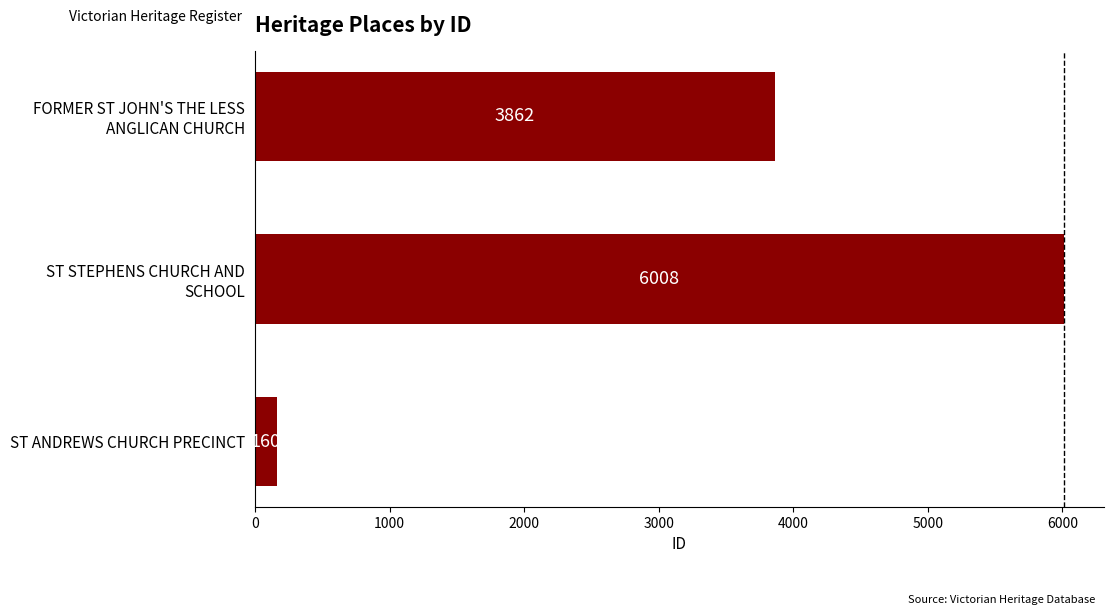

List the labels in order of value, largest first.

ST STEPHENS CHURCH AND
SCHOOL, FORMER ST JOHN'S THE LESS
ANGLICAN CHURCH, ST ANDREWS CHURCH PRECINCT